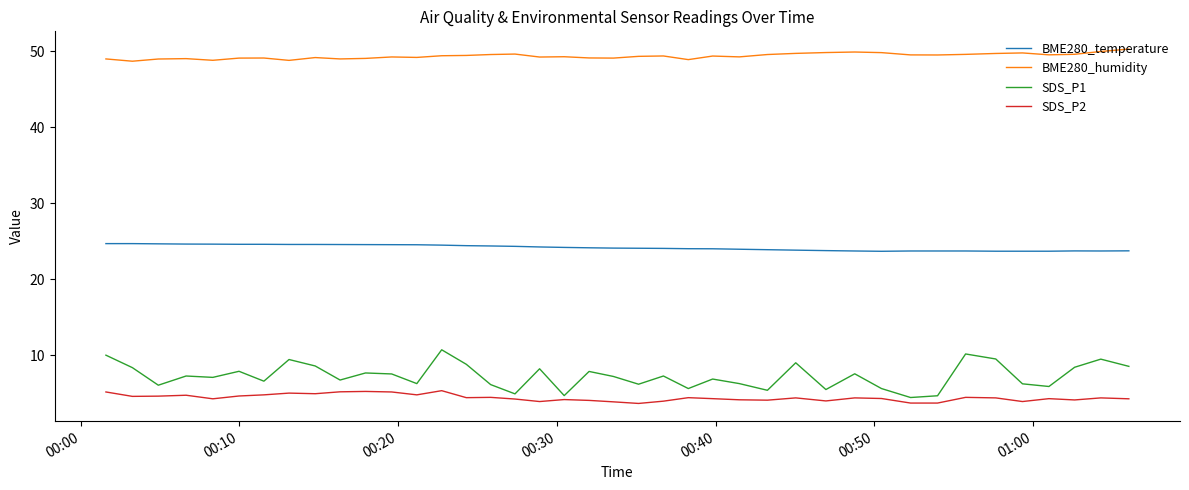

What is the sum of all BME280_temperature values?

967.0